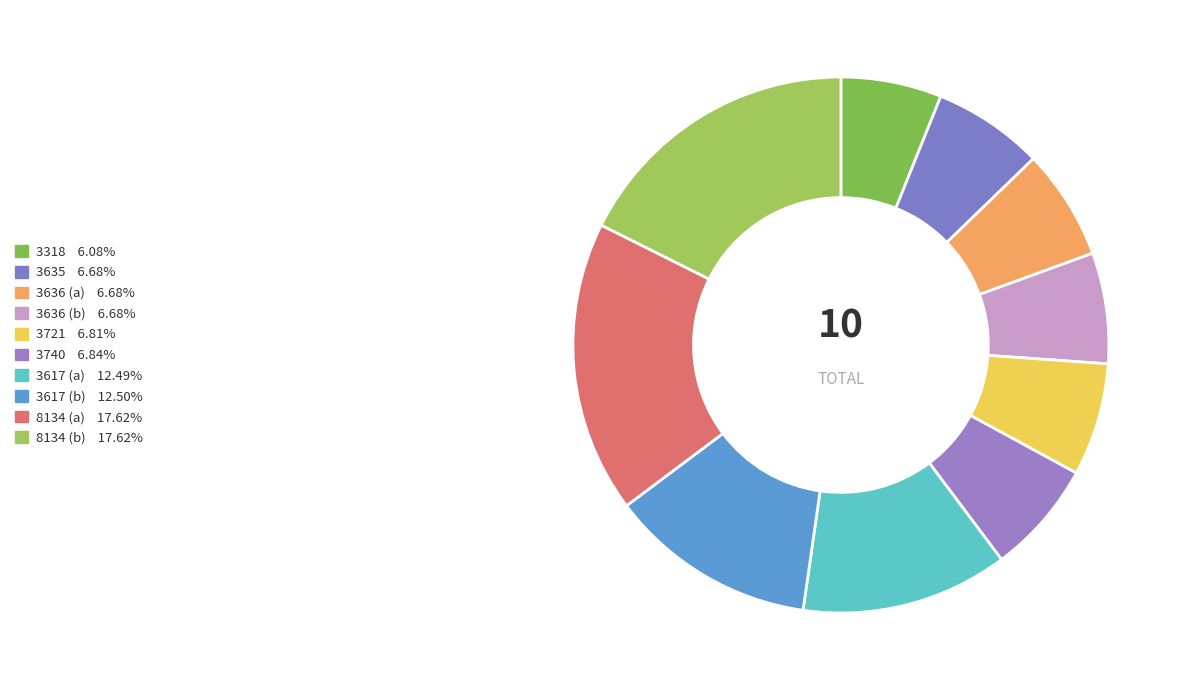

Which category has the smallest portion of the pie?

3318